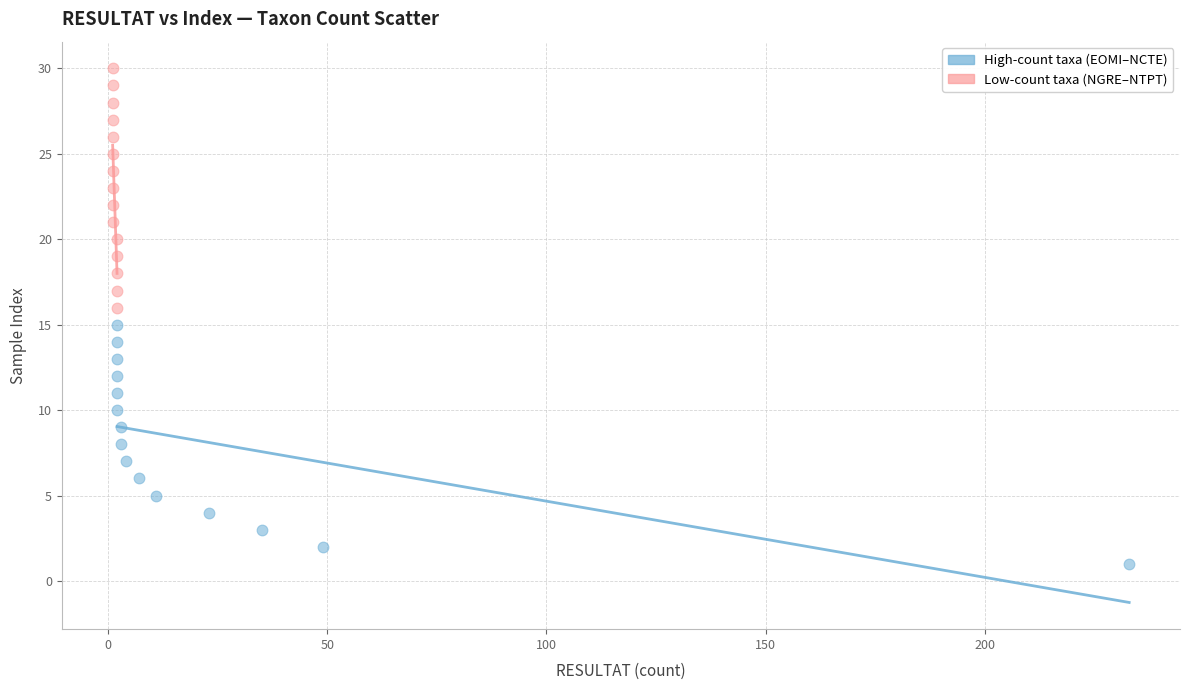

Which series contains the highest Y value?

Low-count taxa (NGRE–NTPT)